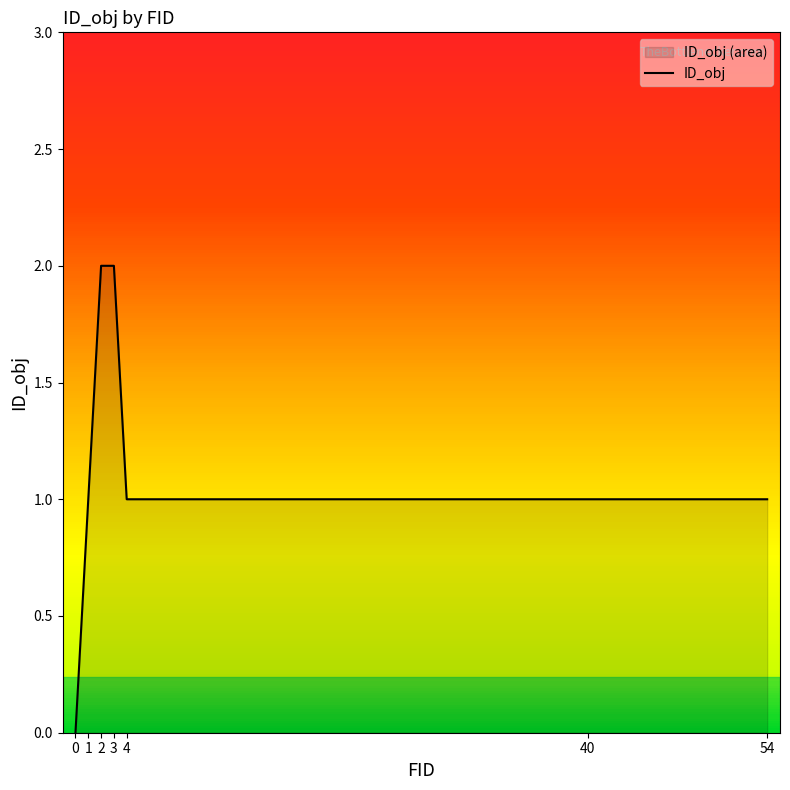

What is the change in value from 0 to 2?

+2